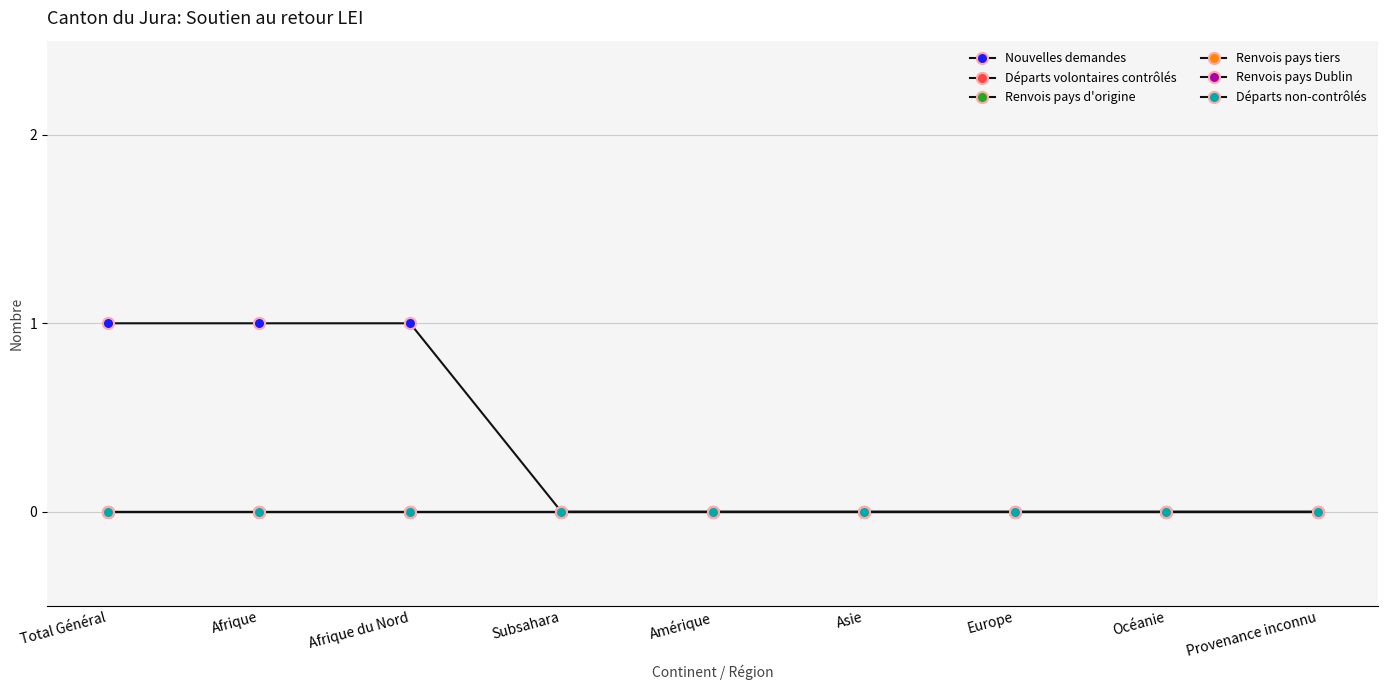

Between Subsahara and Amérique, which series saw the biggest shift?

Nouvelles demandes